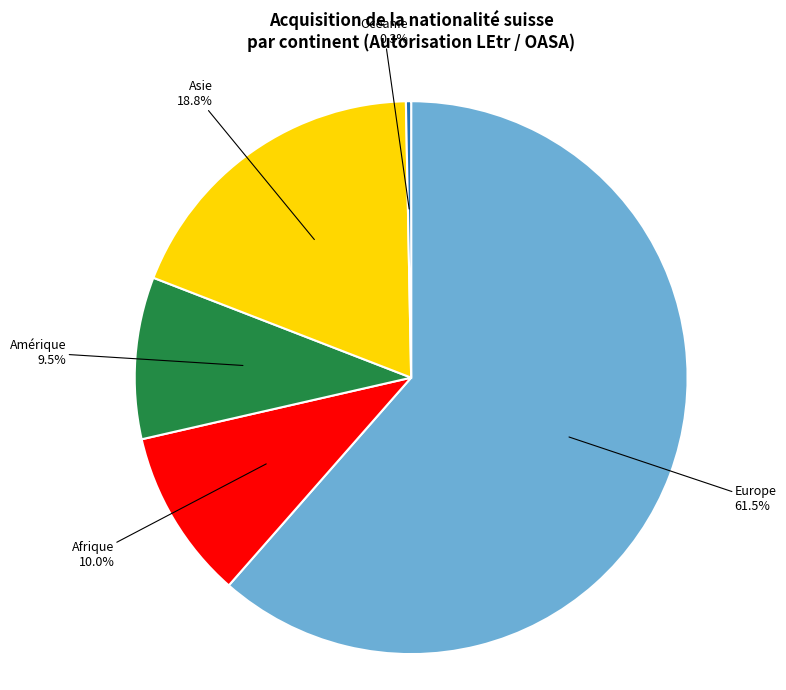

How many segments does this pie chart have?

5